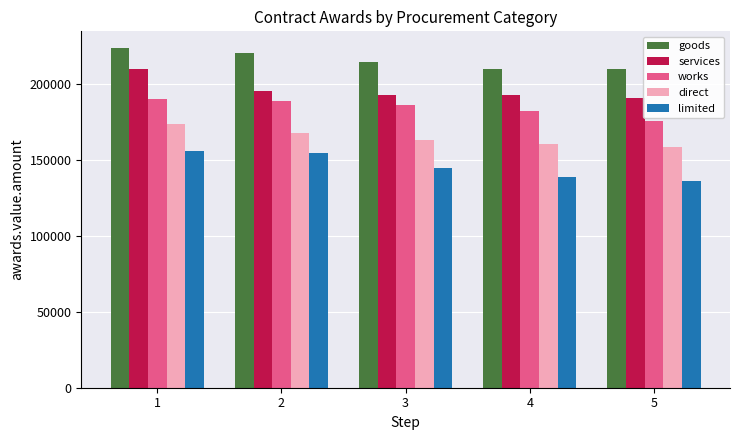

How many bars are there in total?

25